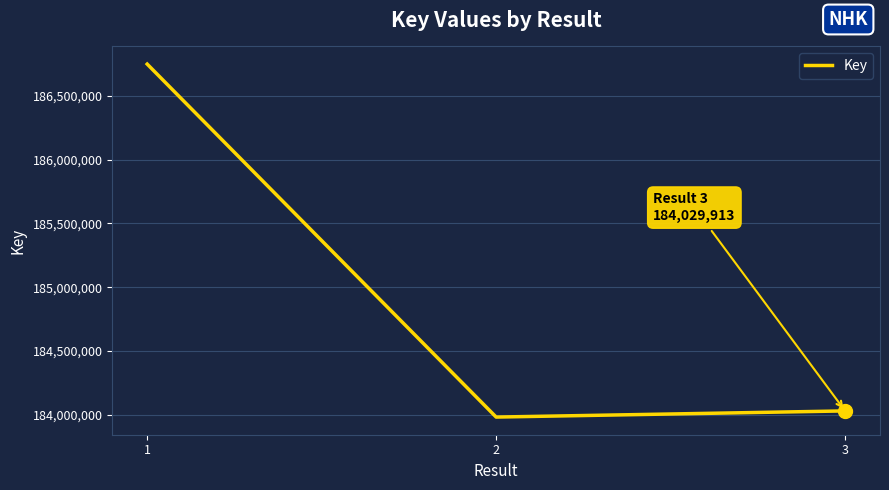

What is the change in value from 1 to 3?

-2719825